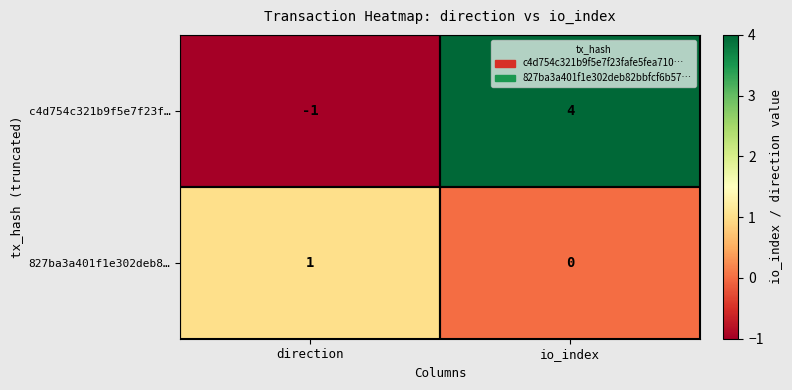

List the series in order of their overall mean, lowest first.

827ba3a401f1e302deb8…, c4d754c321b9f5e7f23f…